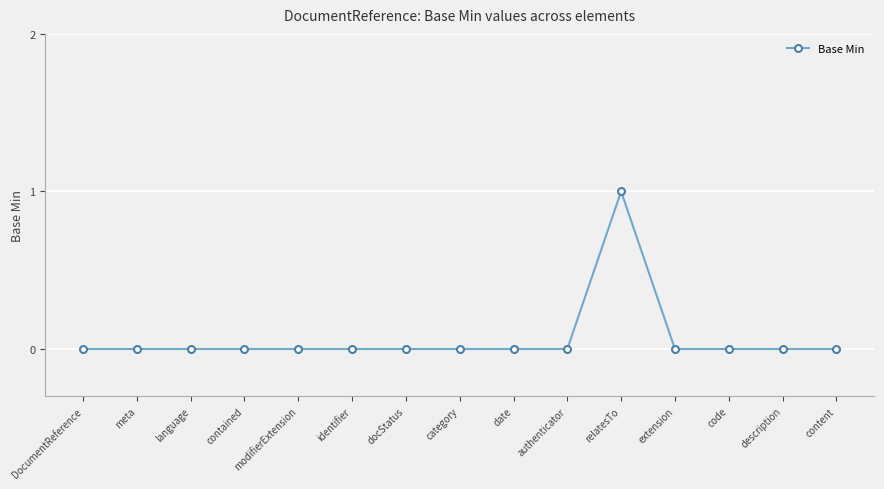

The chart shows a value of -1 at code. True or false?

False